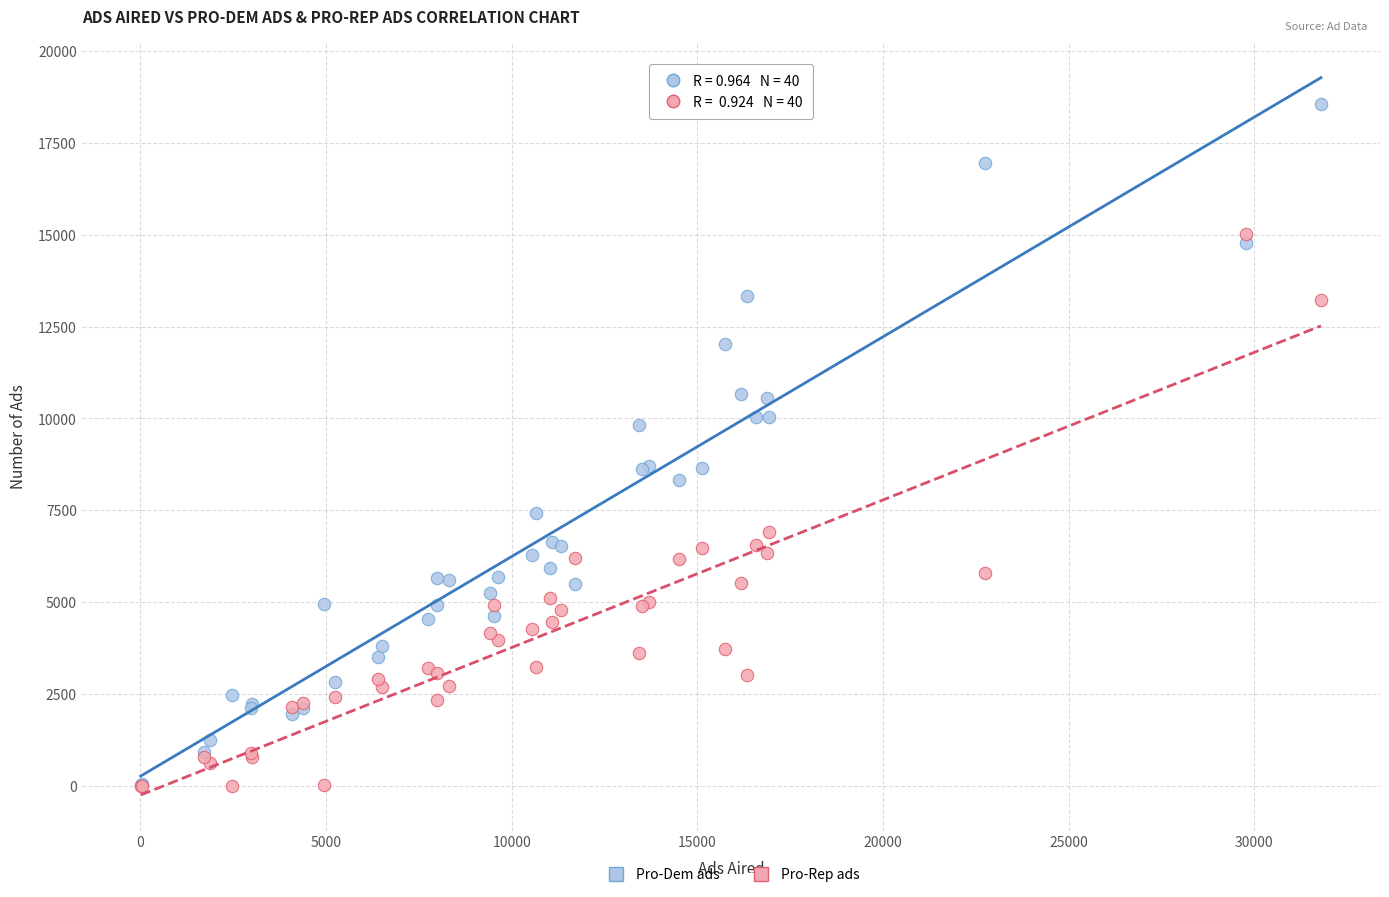

What are all the series names shown in the legend?

Pro-Dem ads, Pro-Rep ads